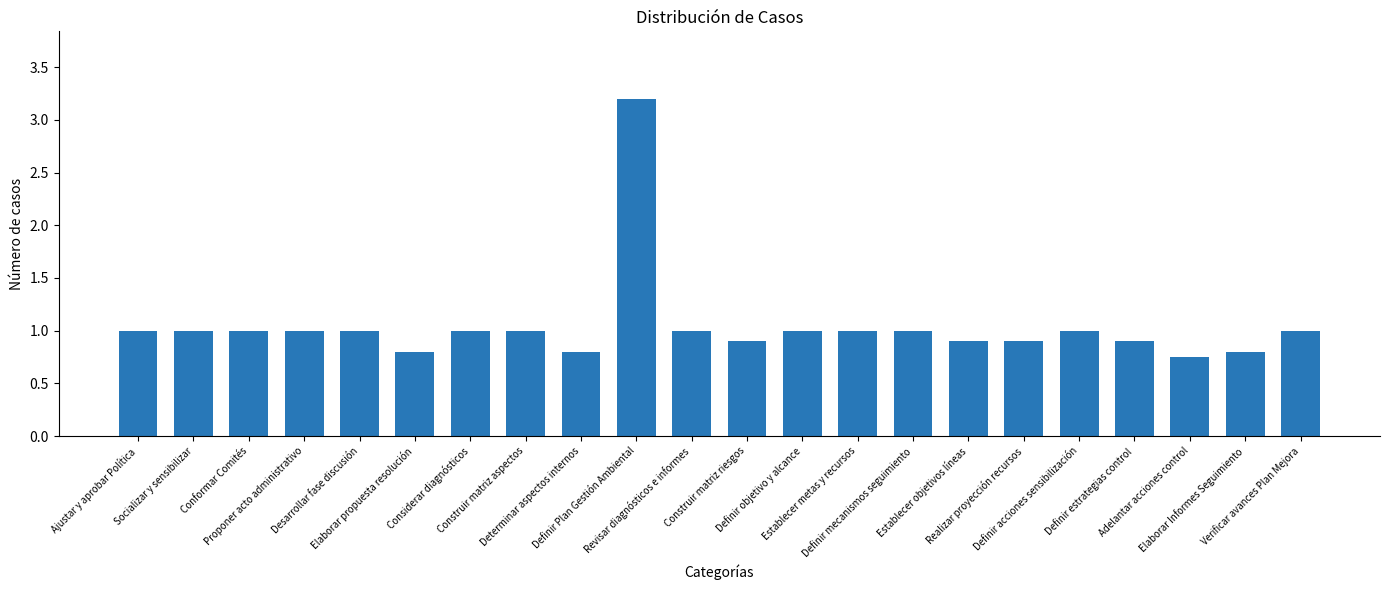

Which has a higher value, Considerar diagnósticos or Adelantar acciones control?

Considerar diagnósticos